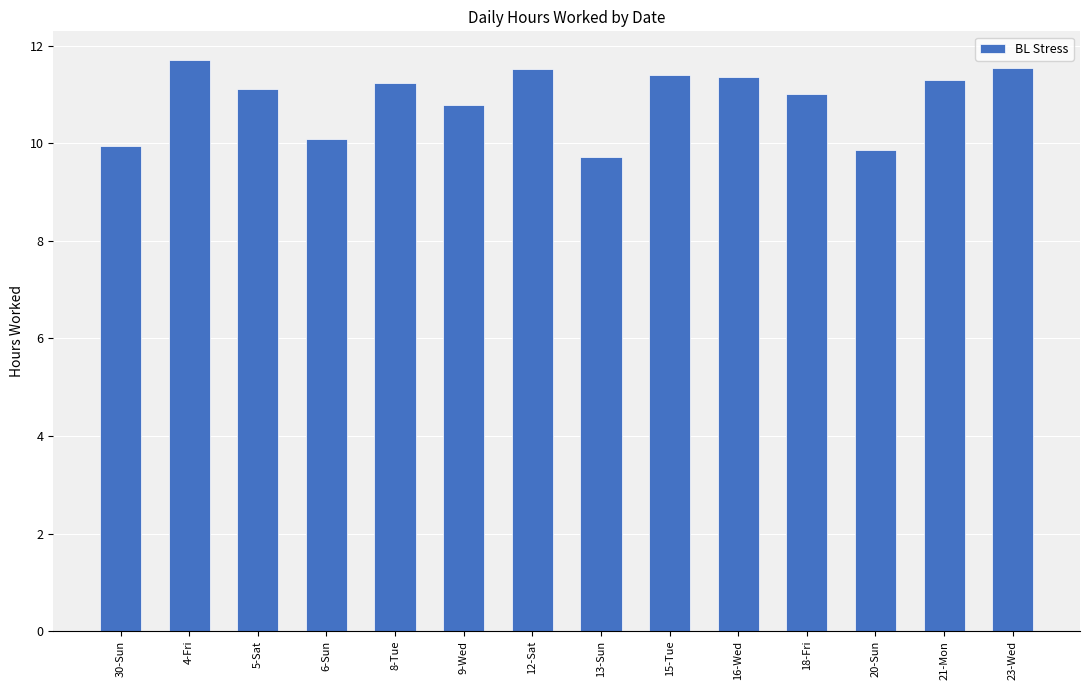

How many distinct data groups are displayed?

1